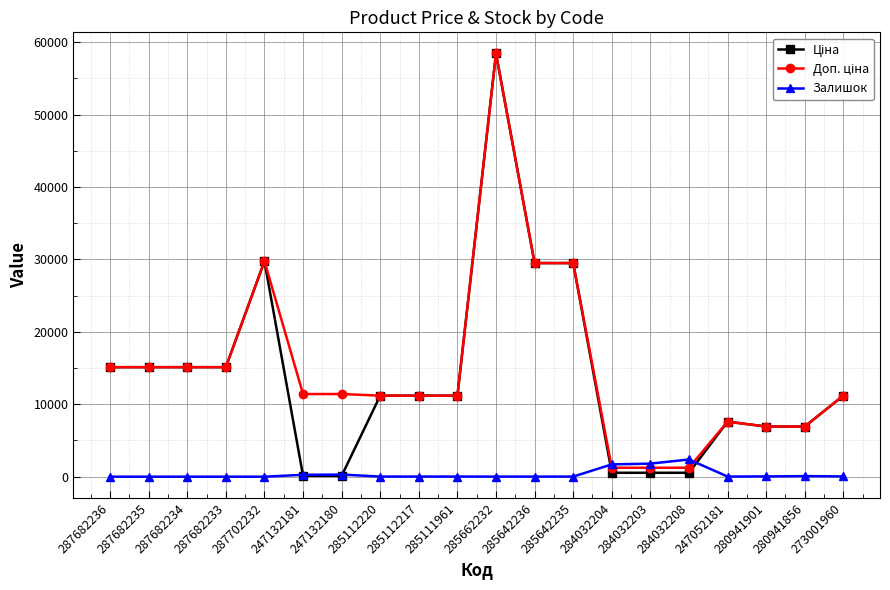

What is the spread (max minus min) of values at 247052181?

7576.5